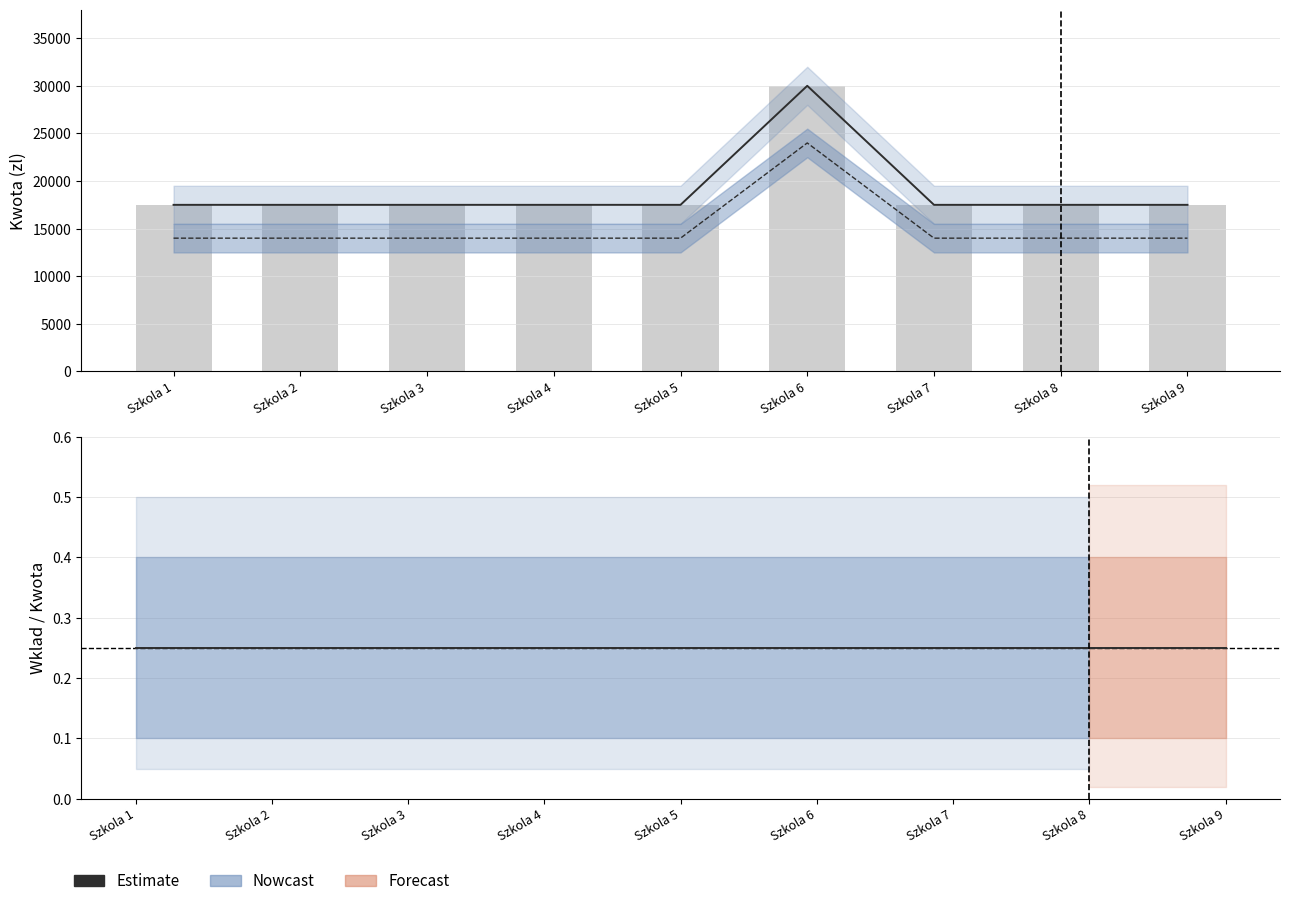

Count the number of data series in this chart.

3